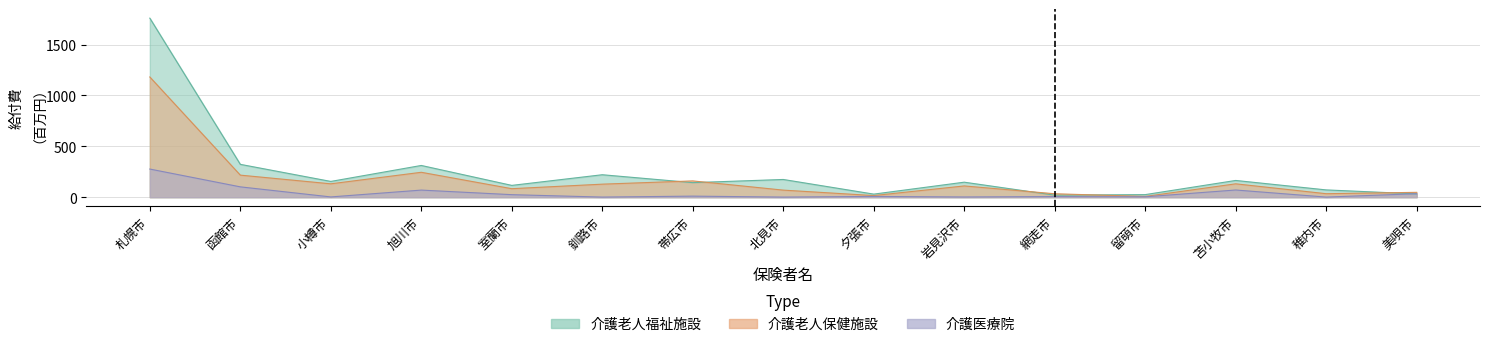

Count the number of data series in this chart.

3